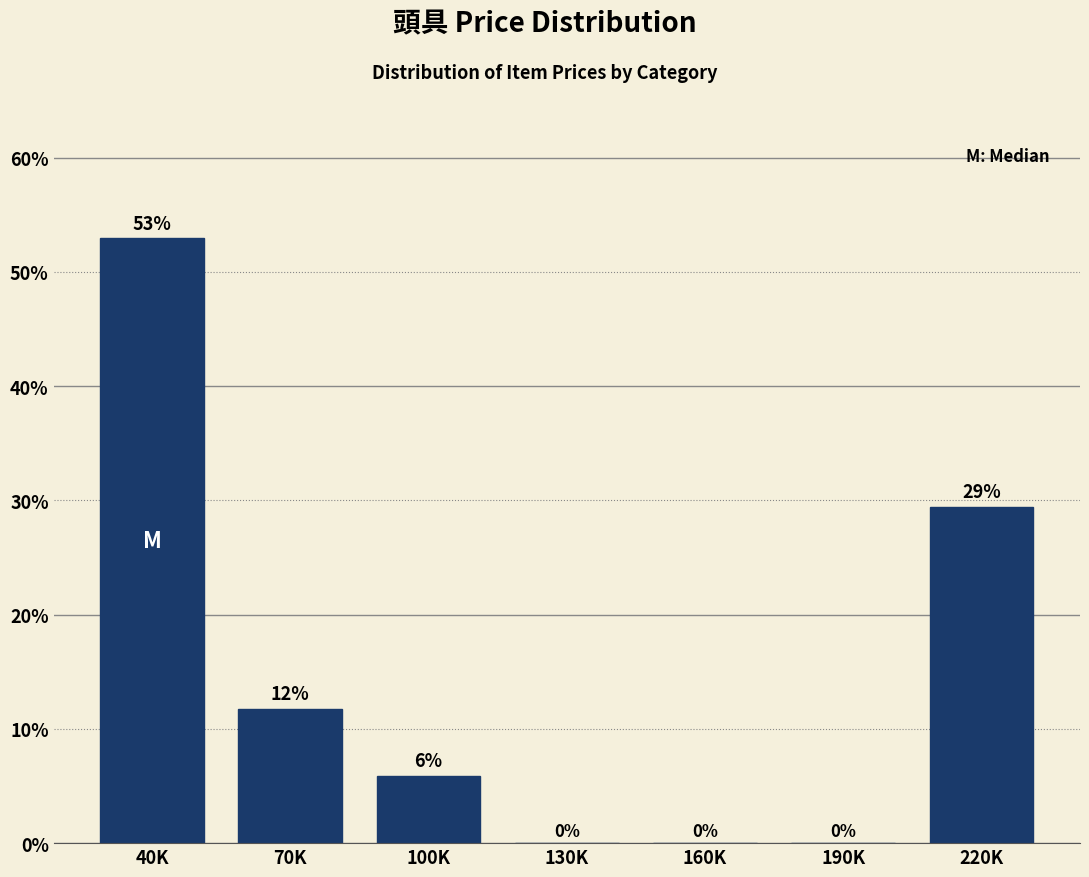

Between 70K and 130K, which is larger?

70K